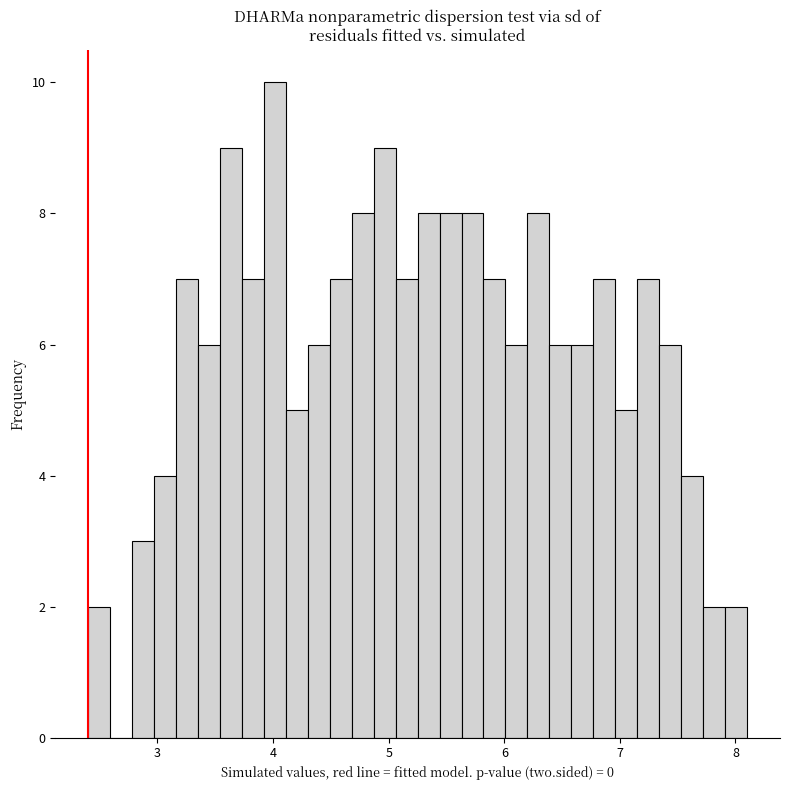

Around what value on the x-axis is the tallest bar? Give the approximate position of its centre, as read against the axis.

4.0